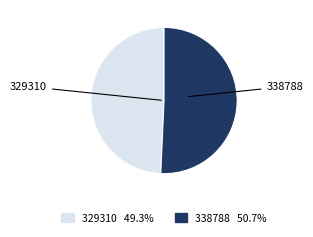

The 329310 slice represents 49% of the pie. True or false?

True